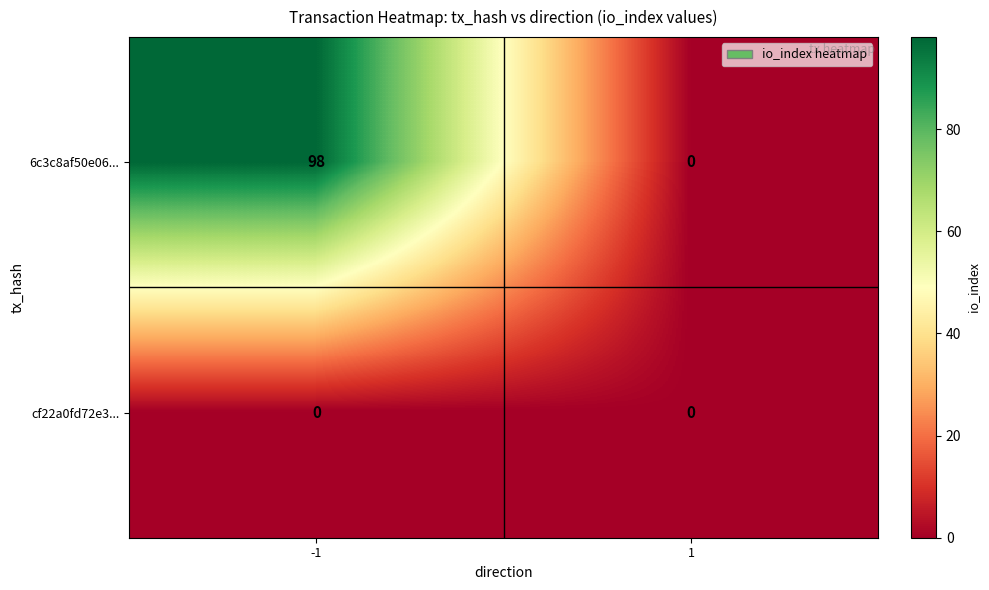

Reading left to right, what are all the values shown in this chart?

6c3c8af50e06...: -1=98	1=0
cf22a0fd72e3...: -1=0	1=0